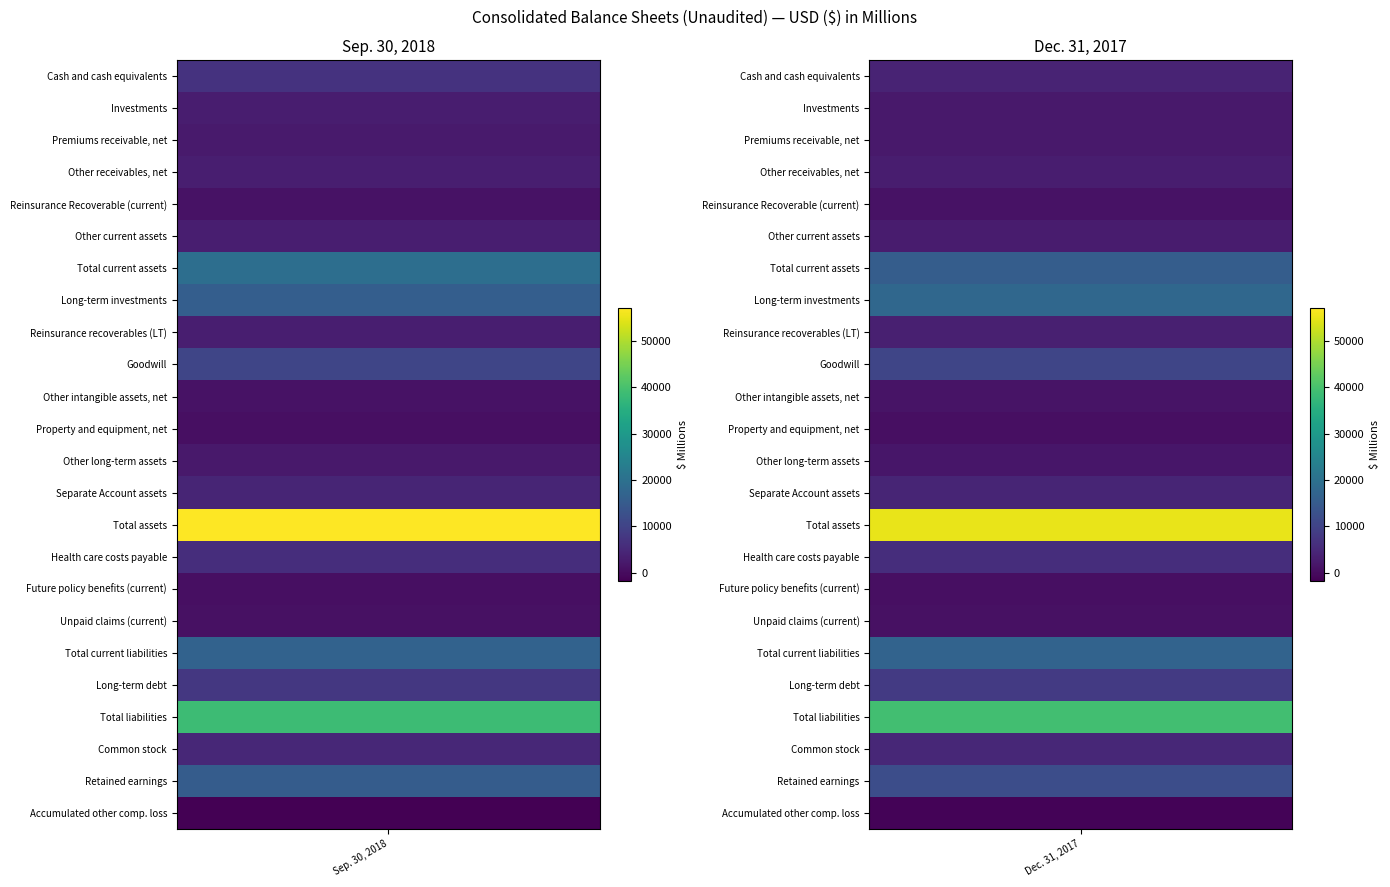

What is the total value across all series at 0?

221955